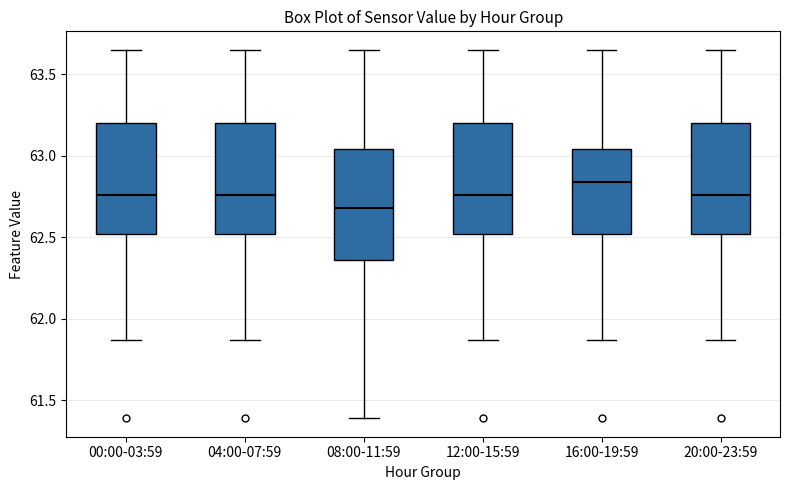

Reading left to right, transcribe this box plot: for each box, give where its median line is, the range the box spans, and where its two whiskers end, as read against the y-axis. The values are not printed on the chart, so give them approximately, as read against the axis.

00:00-03:59: median 62.75, box 62.50 to 63.20, whiskers 61.85 to 63.65
04:00-07:59: median 62.75, box 62.50 to 63.20, whiskers 61.85 to 63.65
08:00-11:59: median 62.70, box 62.35 to 63.05, whiskers 61.40 to 63.65
12:00-15:59: median 62.75, box 62.50 to 63.20, whiskers 61.85 to 63.65
16:00-19:59: median 62.85, box 62.50 to 63.05, whiskers 61.85 to 63.65
20:00-23:59: median 62.75, box 62.50 to 63.20, whiskers 61.85 to 63.65